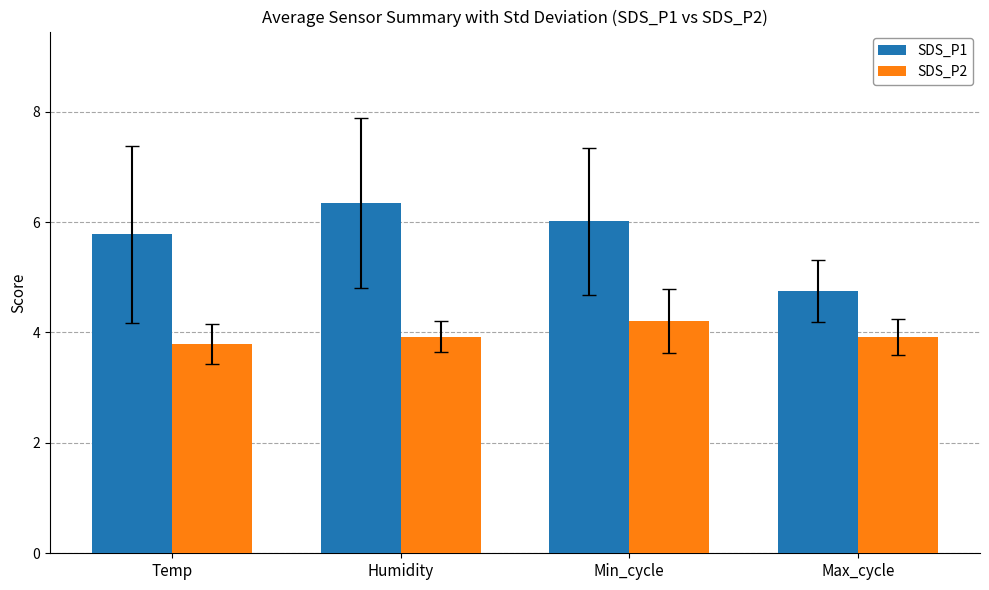

Reading left to right, transcribe all the data shown in this chart.

SDS_P1: Temp=5.8	Humidity=6.3	Min_cycle=6.0	Max_cycle=4.7
SDS_P2: Temp=3.8	Humidity=3.9	Min_cycle=4.2	Max_cycle=3.9